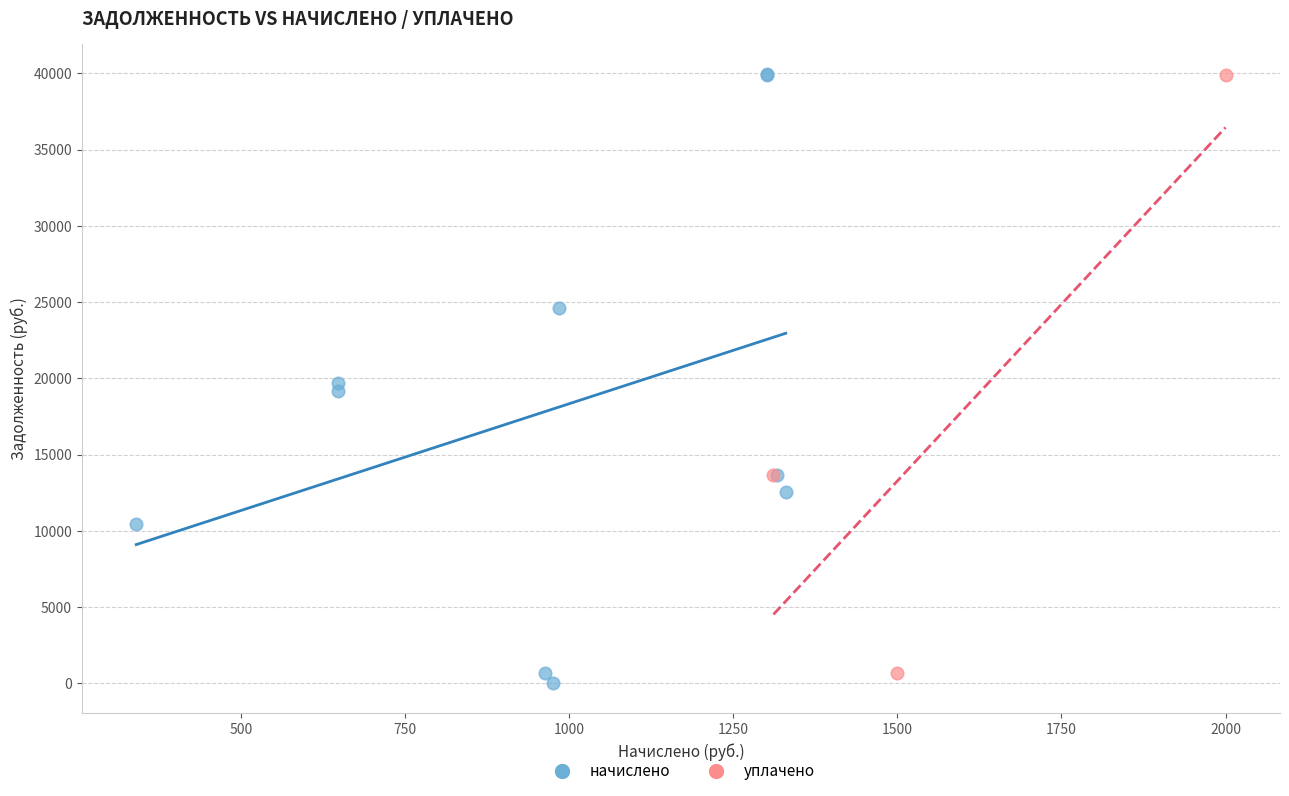

Which series has the largest Y range (max minus min)?

начислено